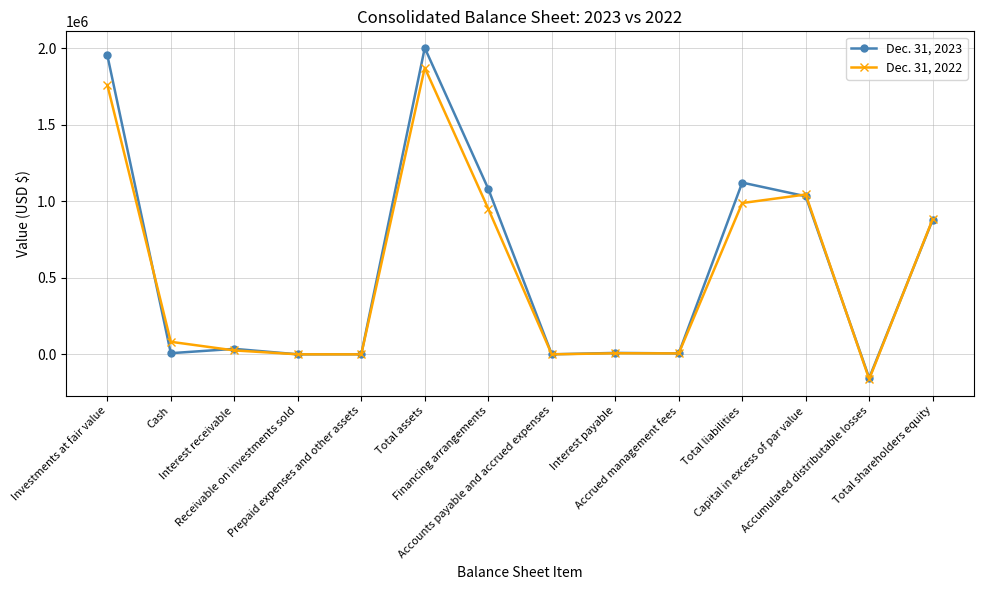

What is the difference between the Dec. 31, 2023 values at Accrued management fees and Investments at fair value?

1947377